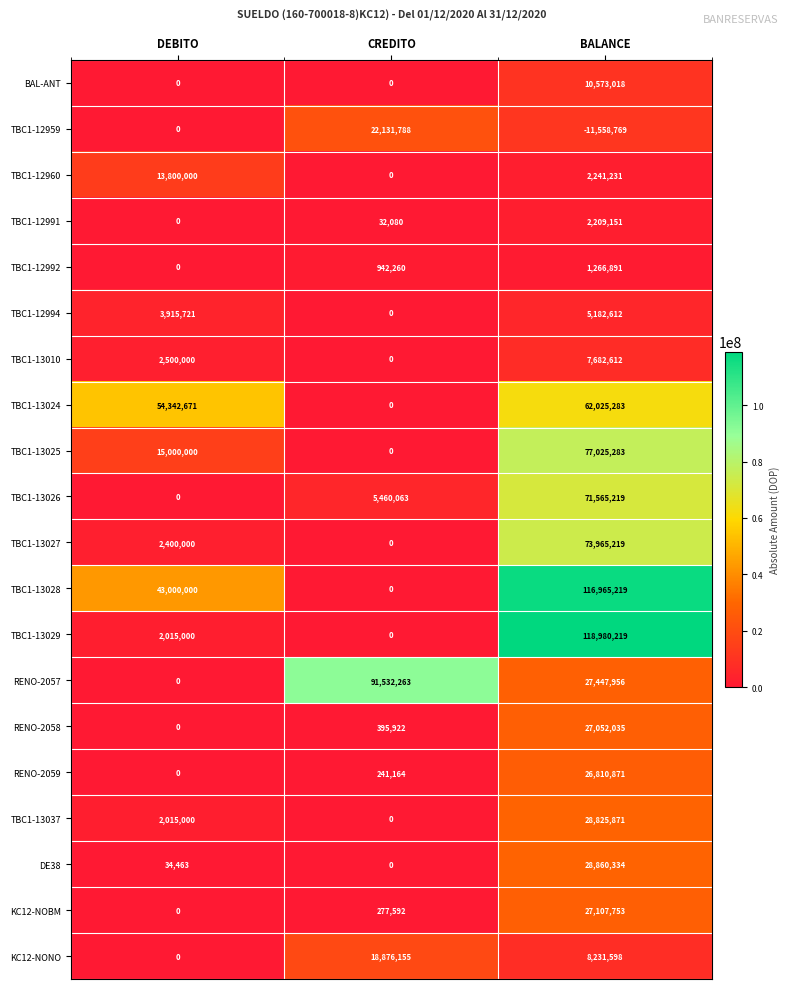

What is the spread (max minus min) of values at CREDITO?

91532263